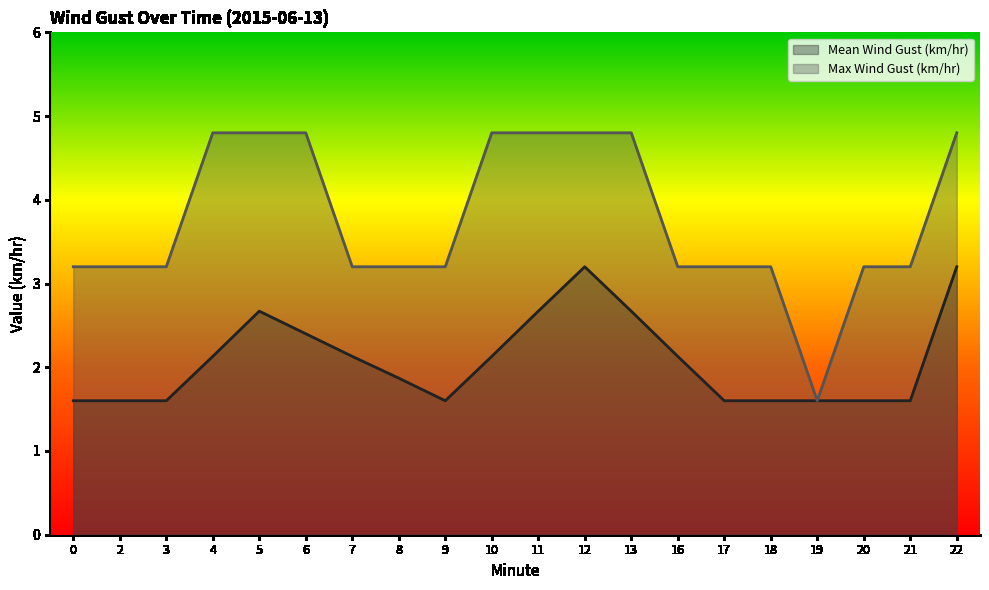

What is the total value across all series at 21?

4.8